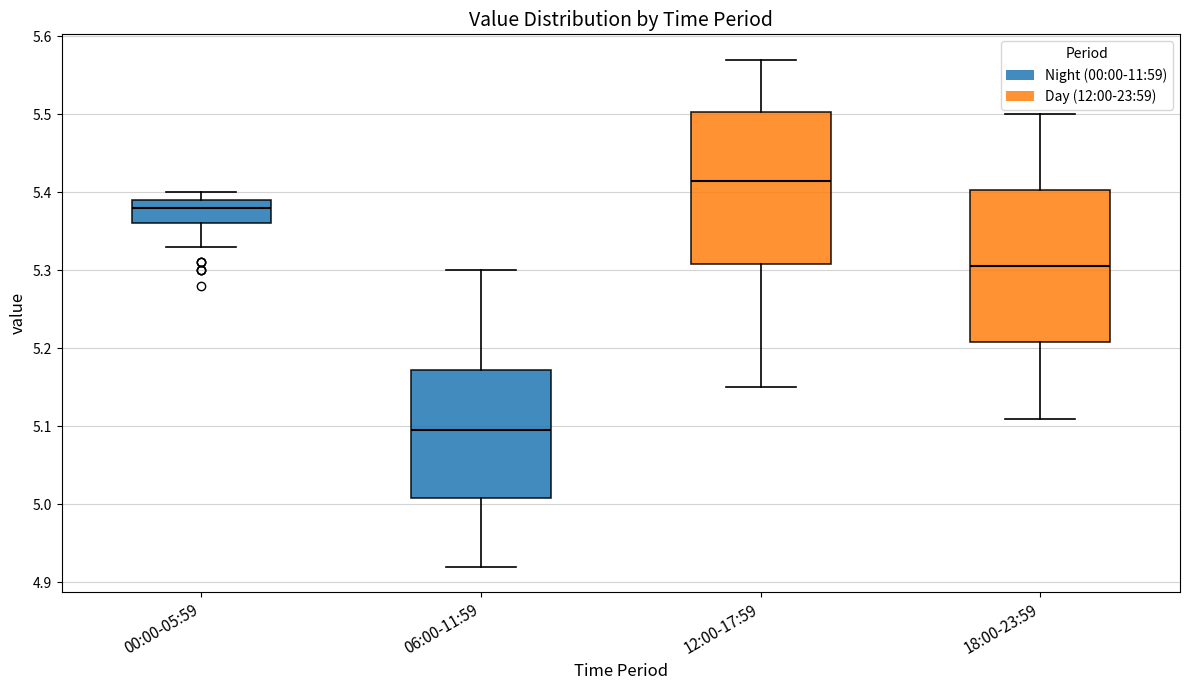

Reading left to right, read every box against the y-axis: the position of its median line, the range the box covers, and the ends of its whiskers. The values are not printed on the chart, so give them approximately, as read against the axis.

00:00-05:59: median 5.38, box 5.36 to 5.39, whiskers 5.33 to 5.40
06:00-11:59: median 5.10, box 5.01 to 5.17, whiskers 4.92 to 5.30
12:00-17:59: median 5.42, box 5.31 to 5.50, whiskers 5.15 to 5.57
18:00-23:59: median 5.31, box 5.21 to 5.40, whiskers 5.11 to 5.50